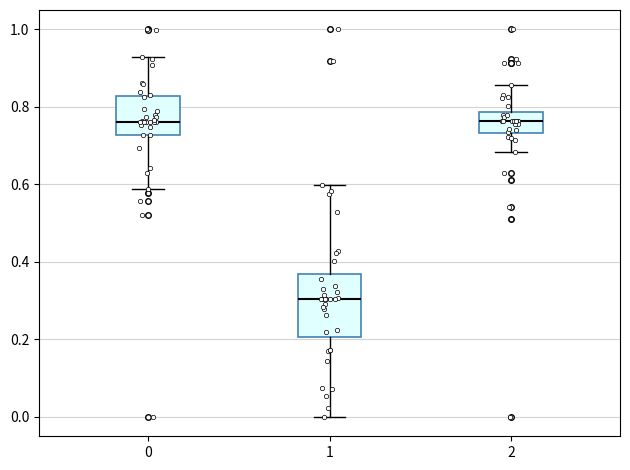

Where does the upper whisker of the box at x = 2 end on the y-axis? The values are not printed on the chart, so give them approximately, as read against the axis.

0.86